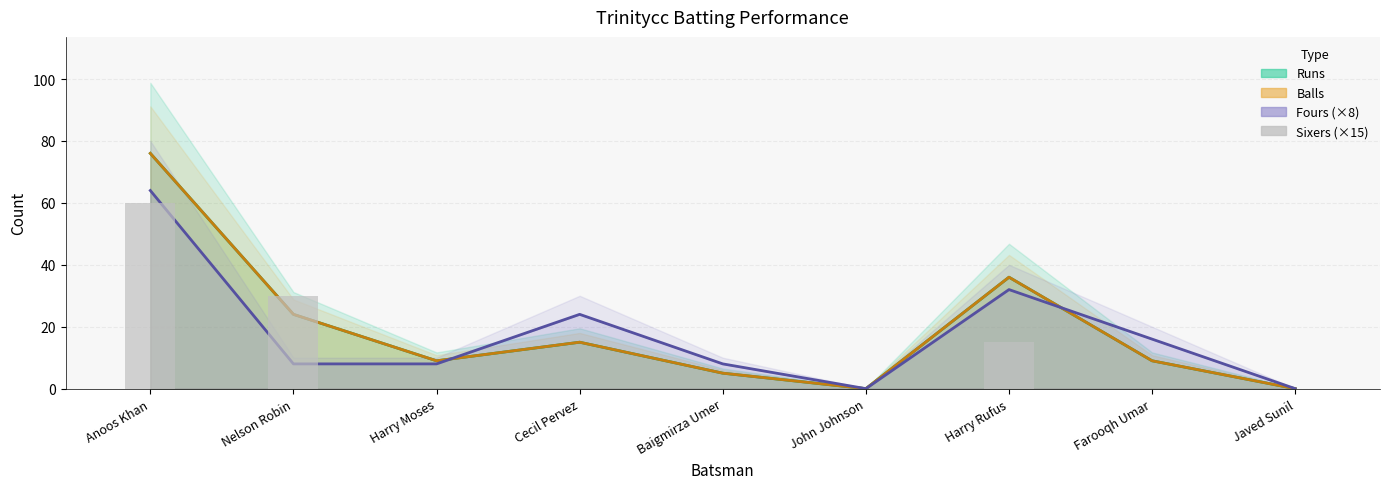

Count the number of categories in the chart.

9